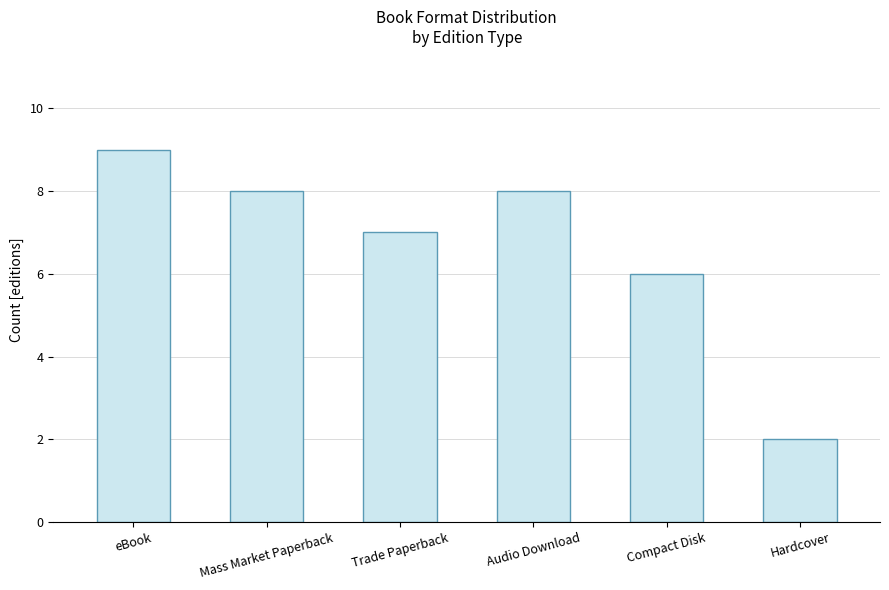

Reading left to right, transcribe all the data shown in this chart.

eBook=9	Mass Market Paperback=8	Trade Paperback=7	Audio Download=8	Compact Disk=6	Hardcover=2